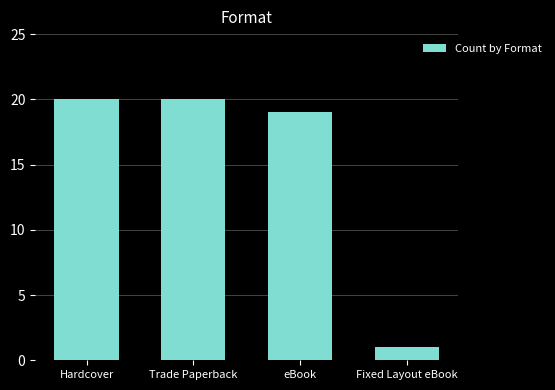

What position from the left is Fixed Layout eBook?

4